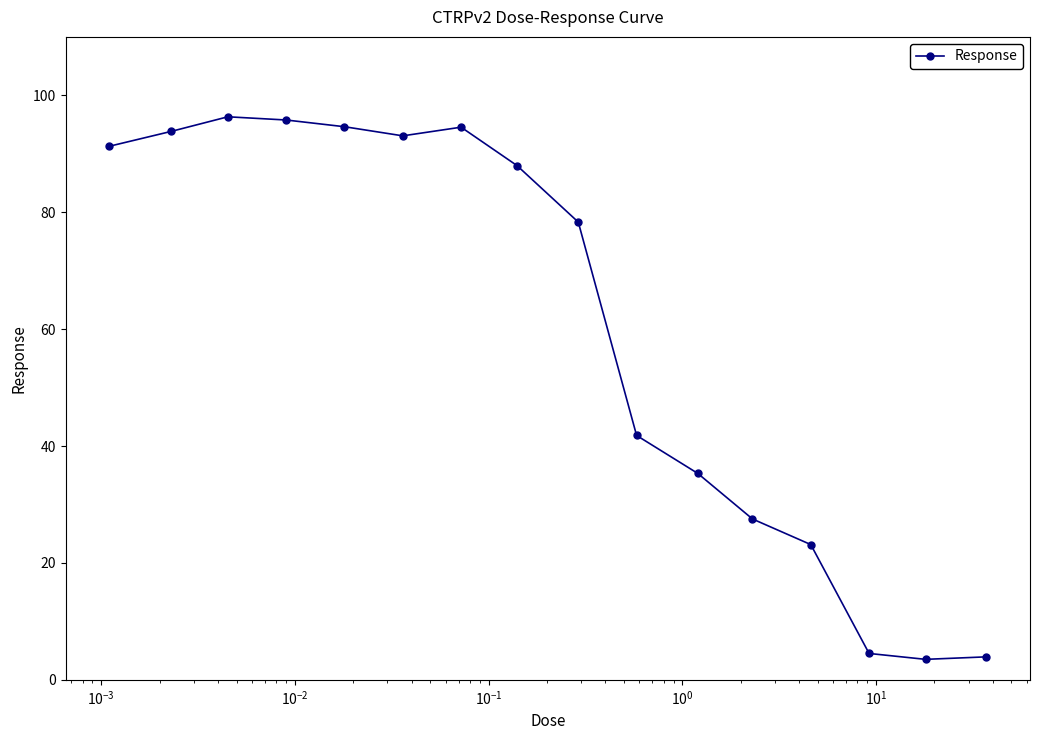

What is the minimum value shown in the chart?

3.5